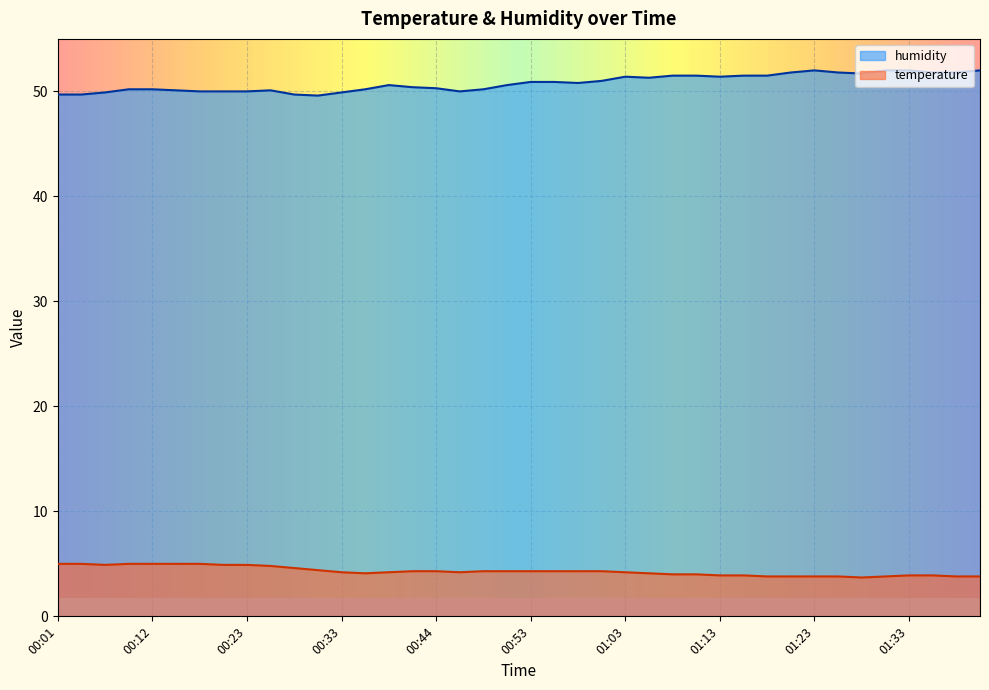

What is the difference between the maximum and minimum values in the temperature series?

1.3